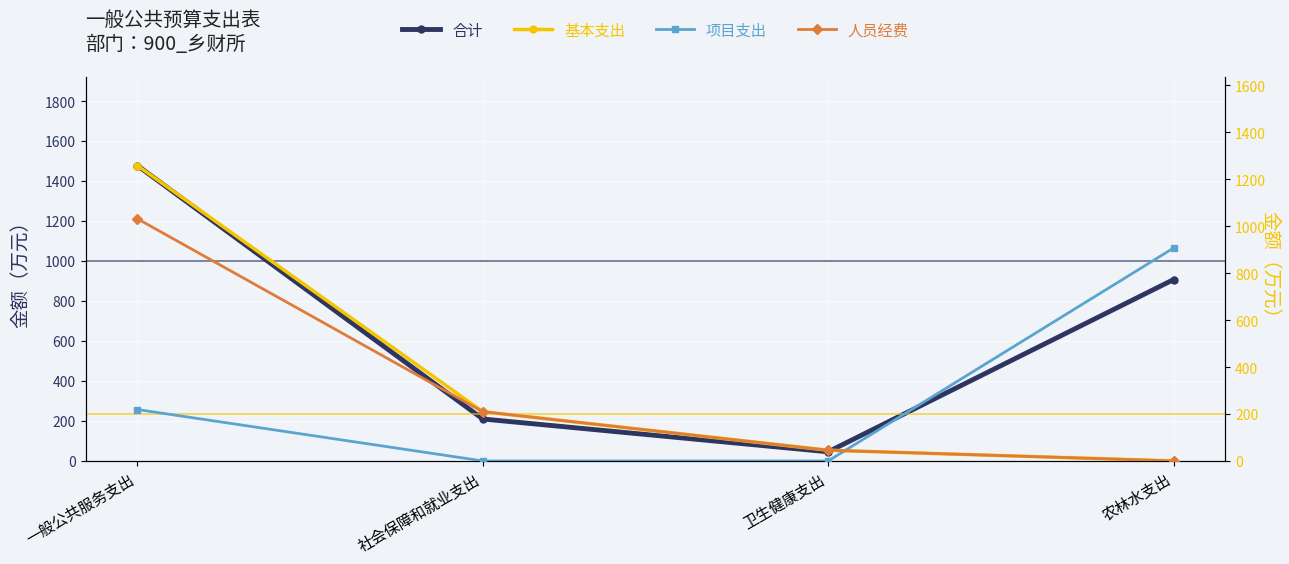

What is the label of the 2nd point from the right?

卫生健康支出